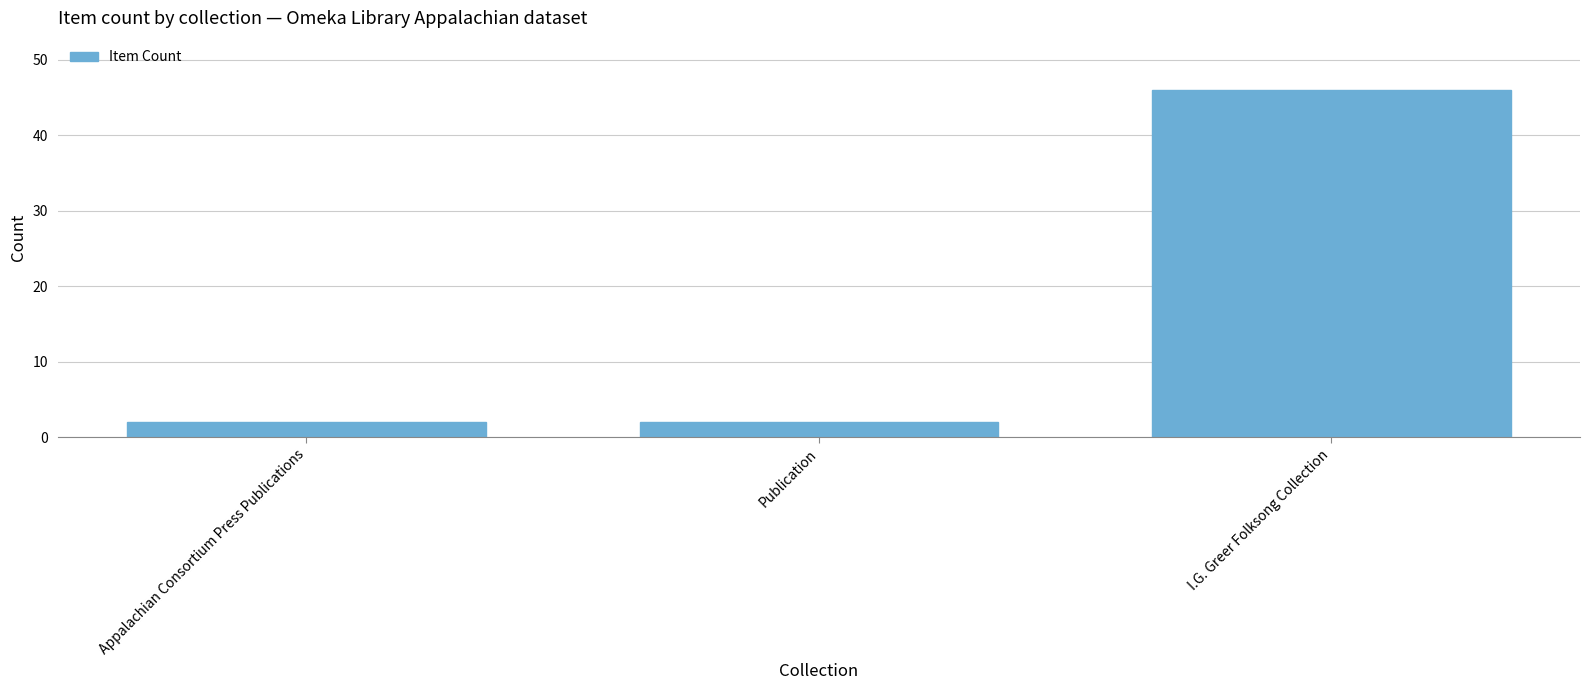

What is the label of the 3rd bar from the right?

Appalachian Consortium Press Publications